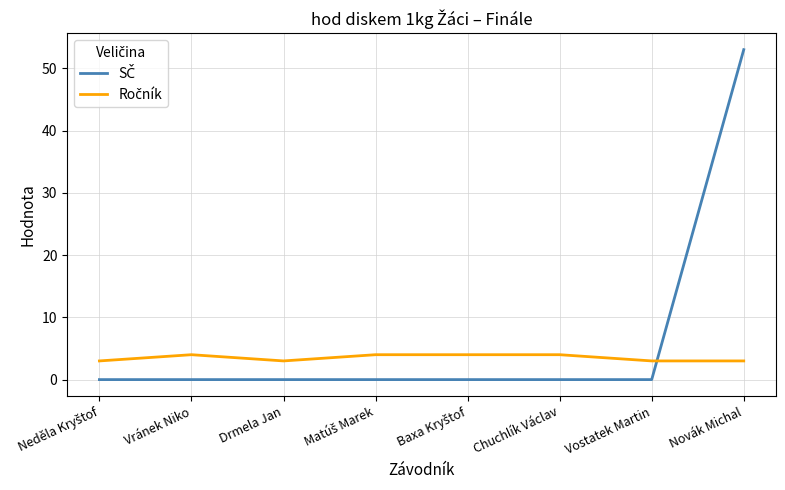

What is the maximum value shown in the chart?

53